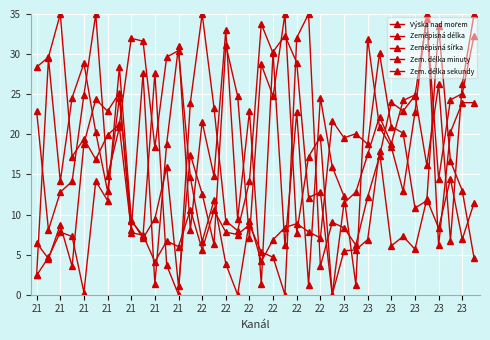

True or false: Zeměpisná délka and Výška nad mořem cross at least once.

True